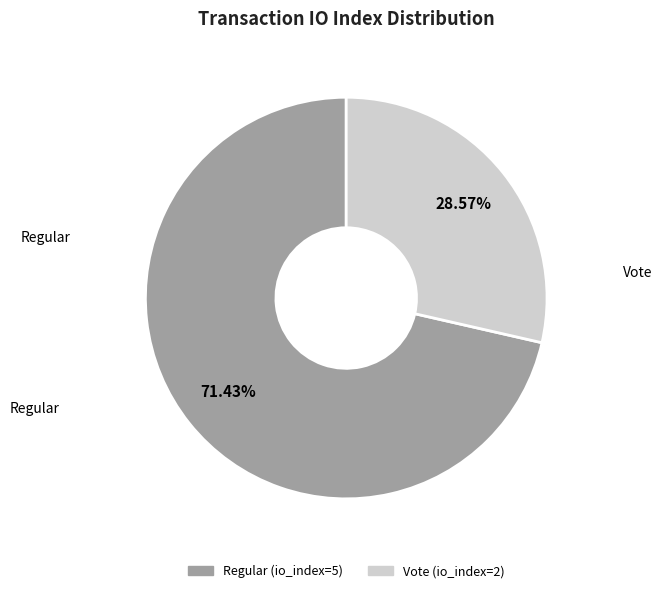

How many segments does this pie chart have?

2